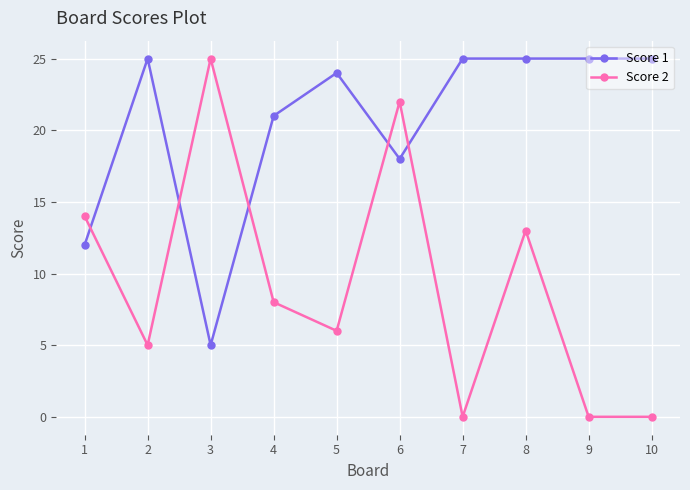

What is the sum of all Score 1 values?

205